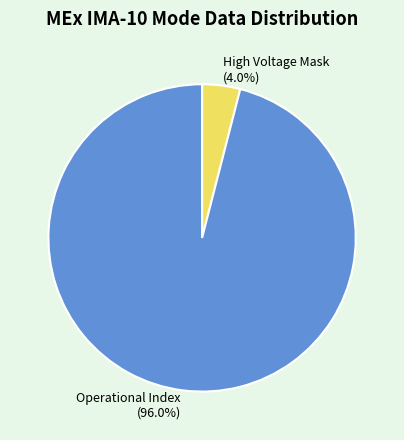

Approximately how many times larger is the value at Operational Index (96.0%) compared to High Voltage Mask (4.0%)?

24.0